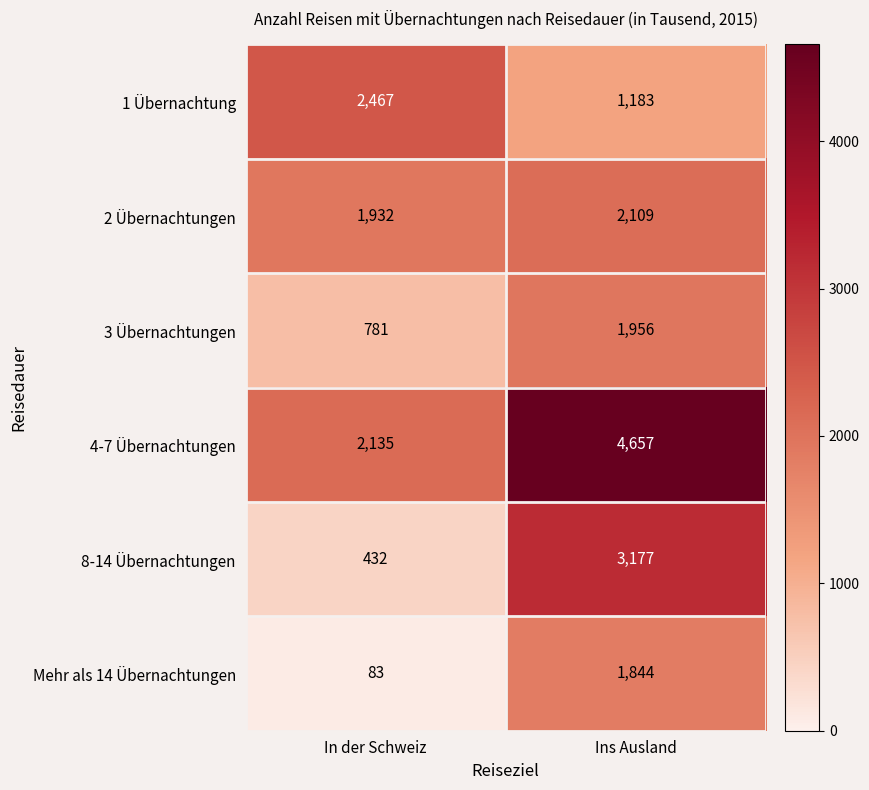

True or false: 4-7 Übernachtungen has a value of 4657 at Ins Ausland.

True